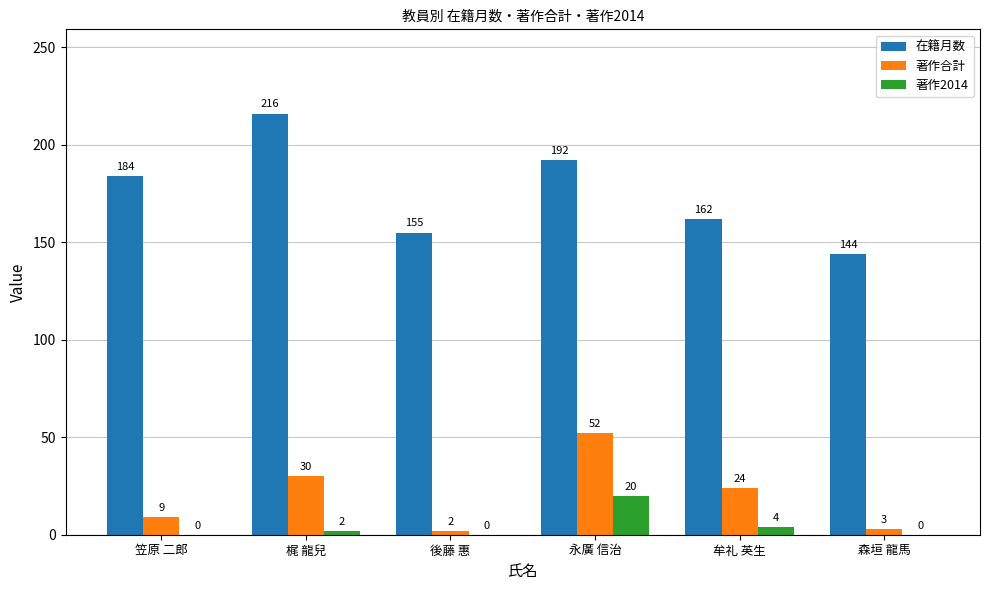

Between 笠原 二郎 and 牟礼 英生, which series saw the biggest shift?

在籍月数